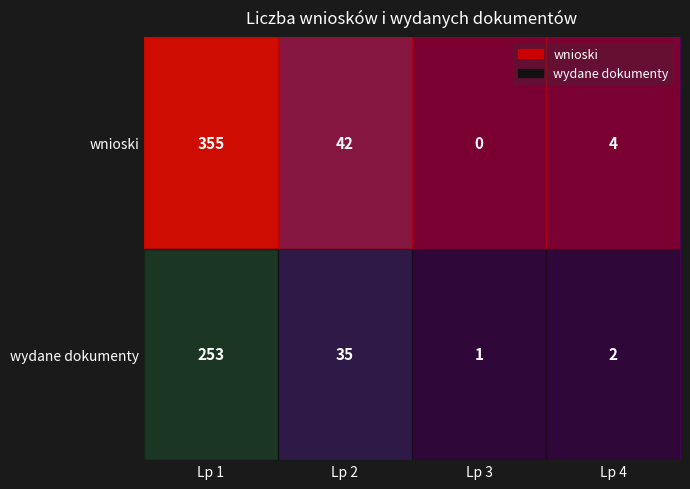

Which has a higher value, Lp 1 or Lp 3?

Lp 1